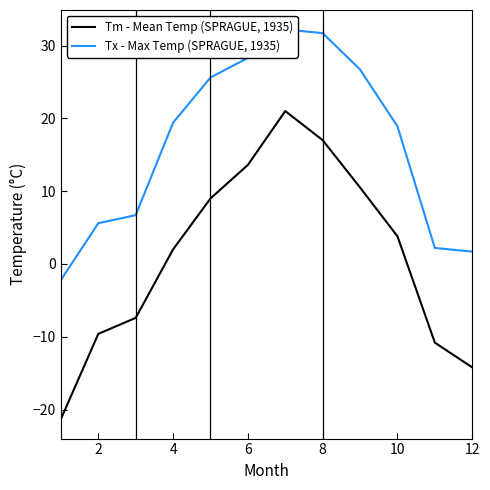

What is the minimum value for Tm - Mean Temp (SPRAGUE, 1935)?

-21.3